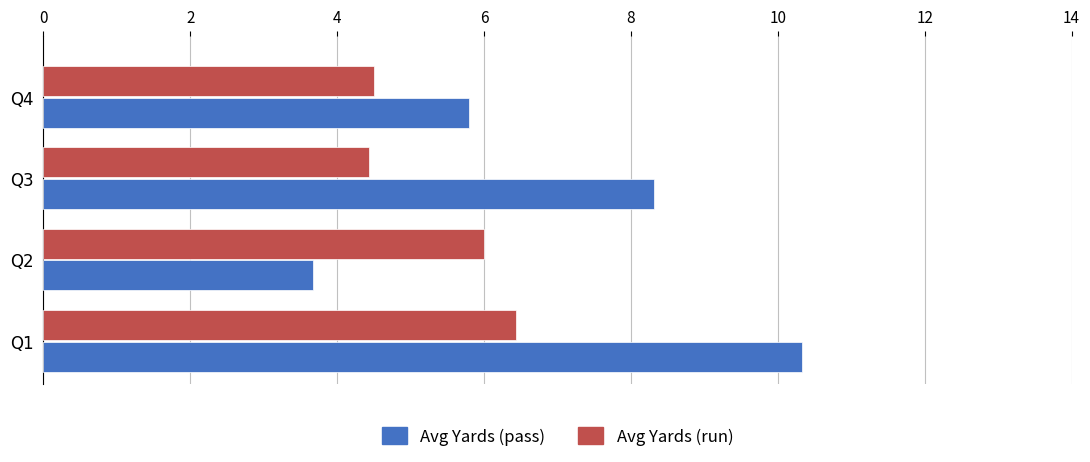

Is the value of Avg Yards (run) at Q1 greater than the value of Avg Yards (pass) at Q4?

Yes